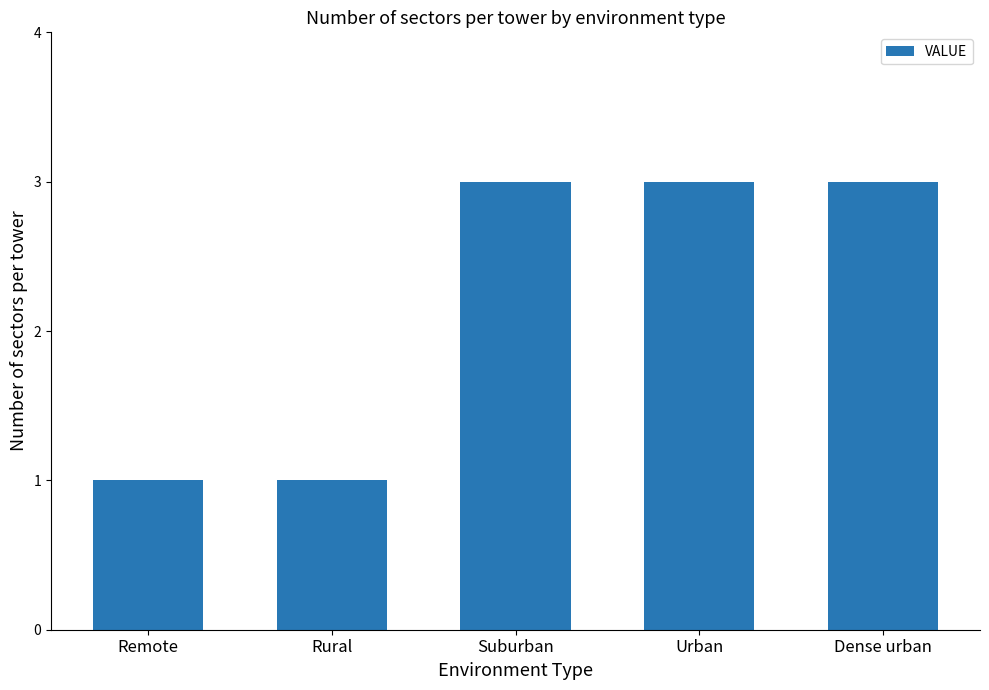

Reading right to left, extract all data points from this chart.

3	3	3	1	1